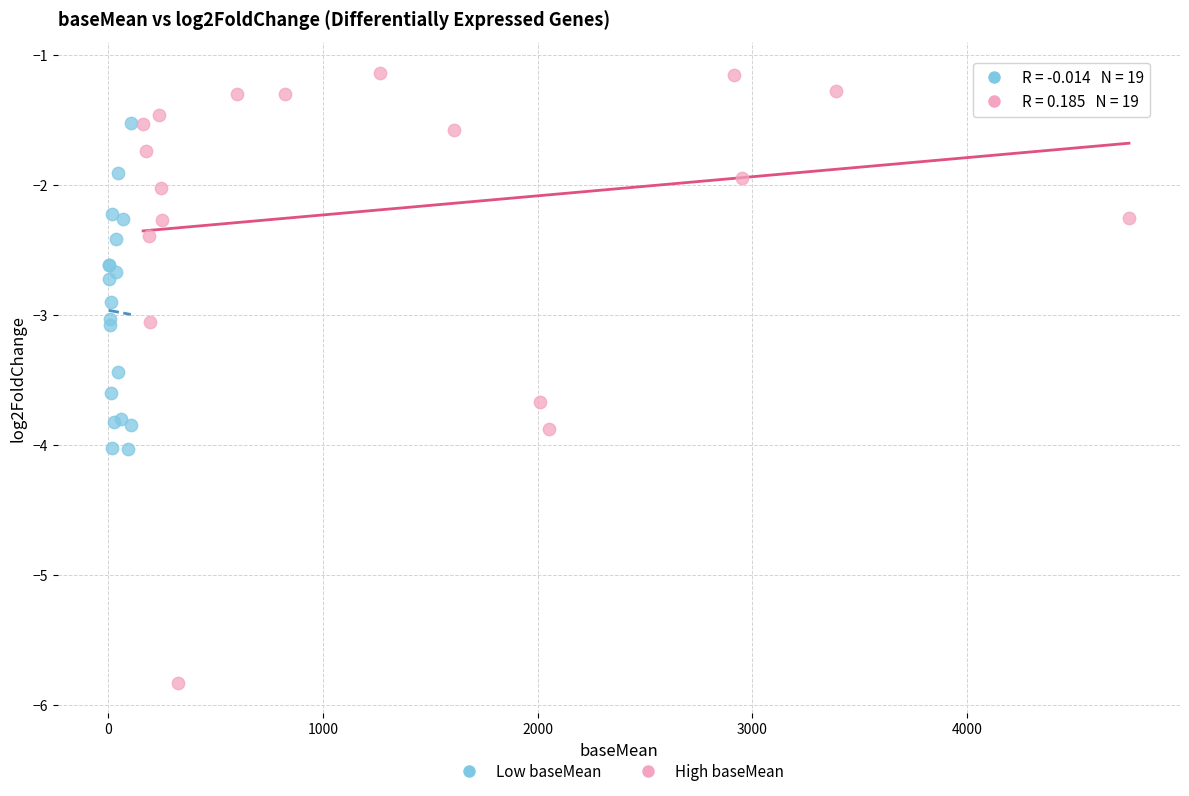

Which series contains the lowest Y value?

High baseMean